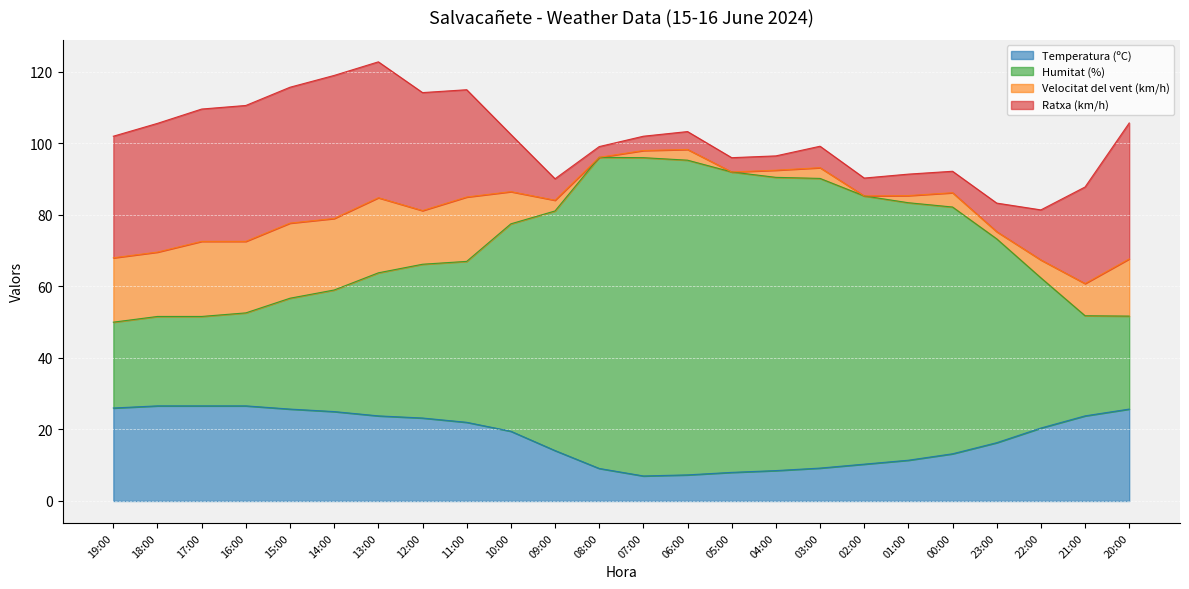

What is the total value across all series at 11:00?

115.0